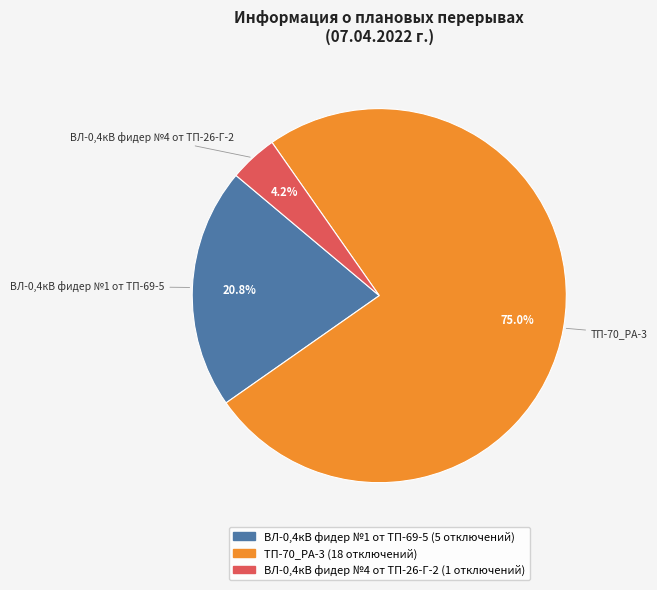

Which slice represents more than half of the pie?

ТП-70_РА-3